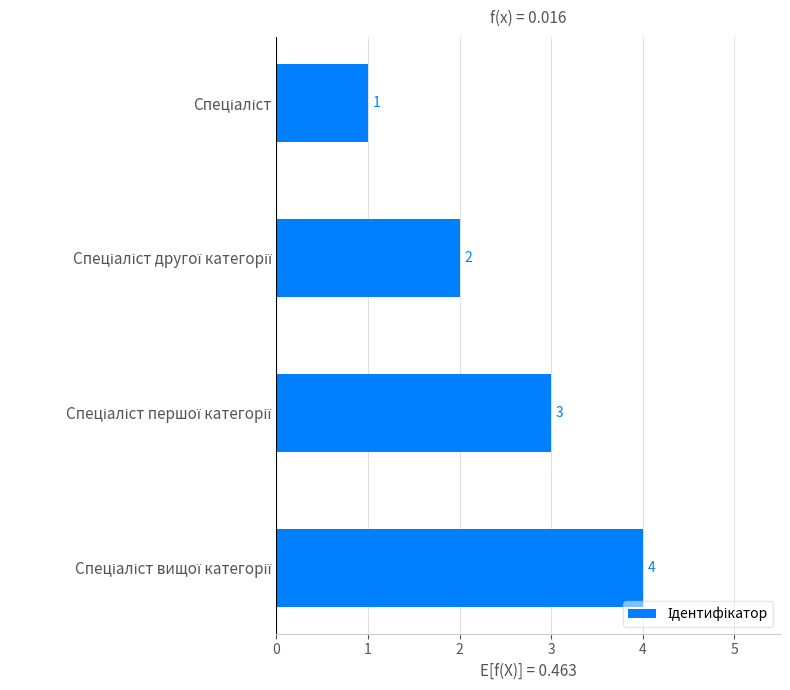

What is the difference between the maximum and minimum values?

3